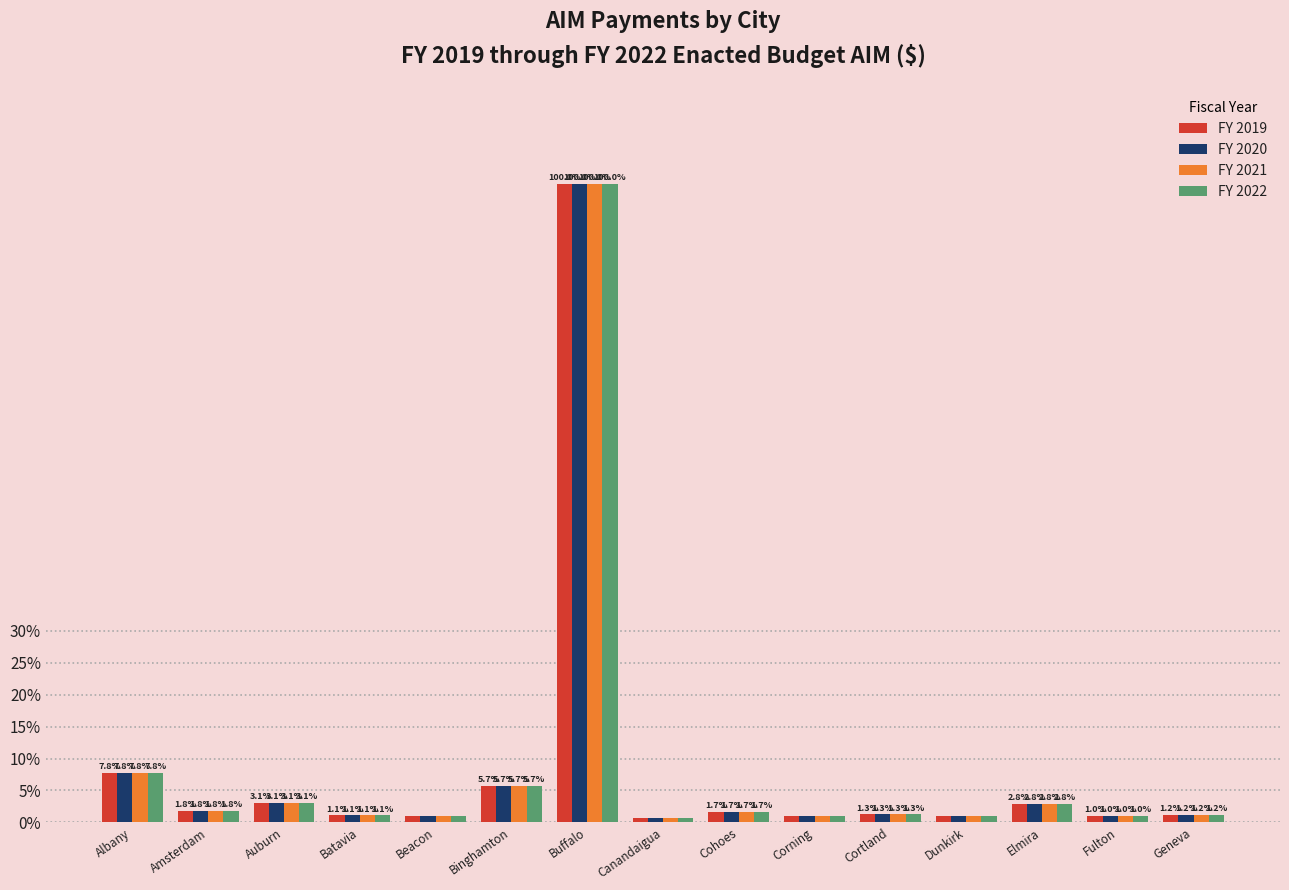

At which category is the sum across all series the highest?

Buffalo